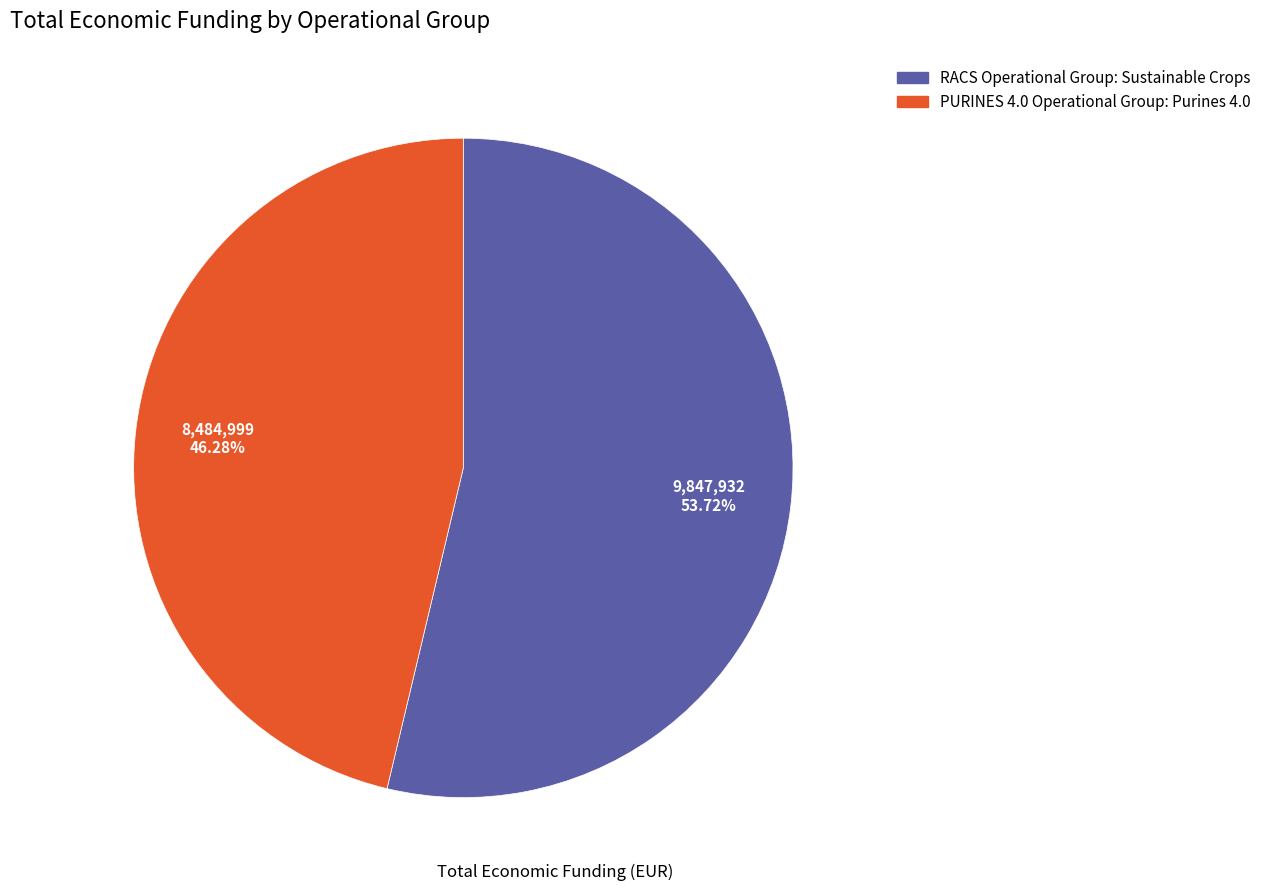

True or false: PURINES 4.0 Operational Group: Purines 4.0 accounts for 46% of the total.

True